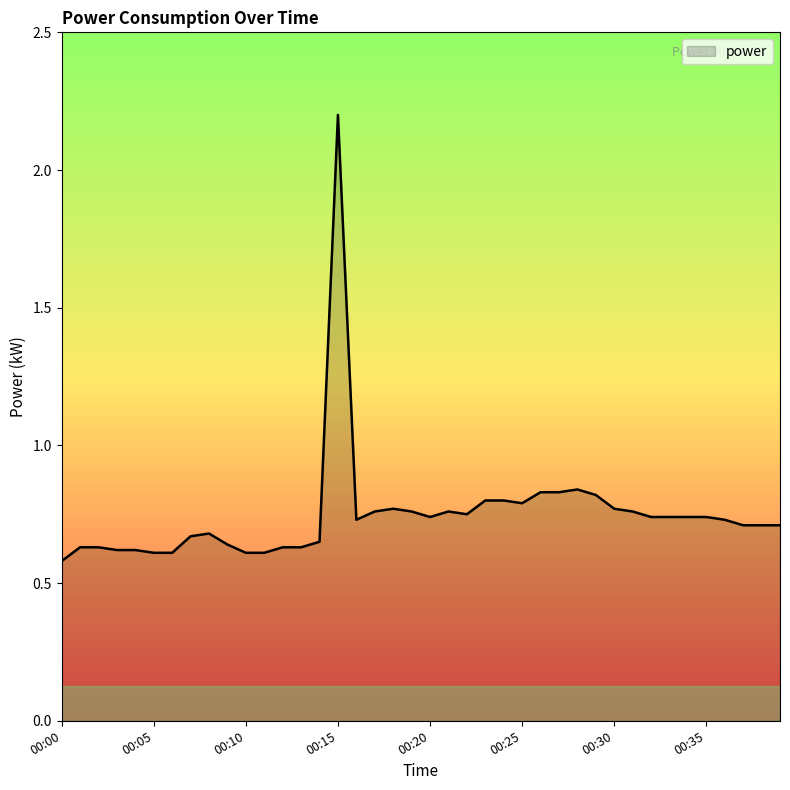

What is the greatest value displayed?

2.2